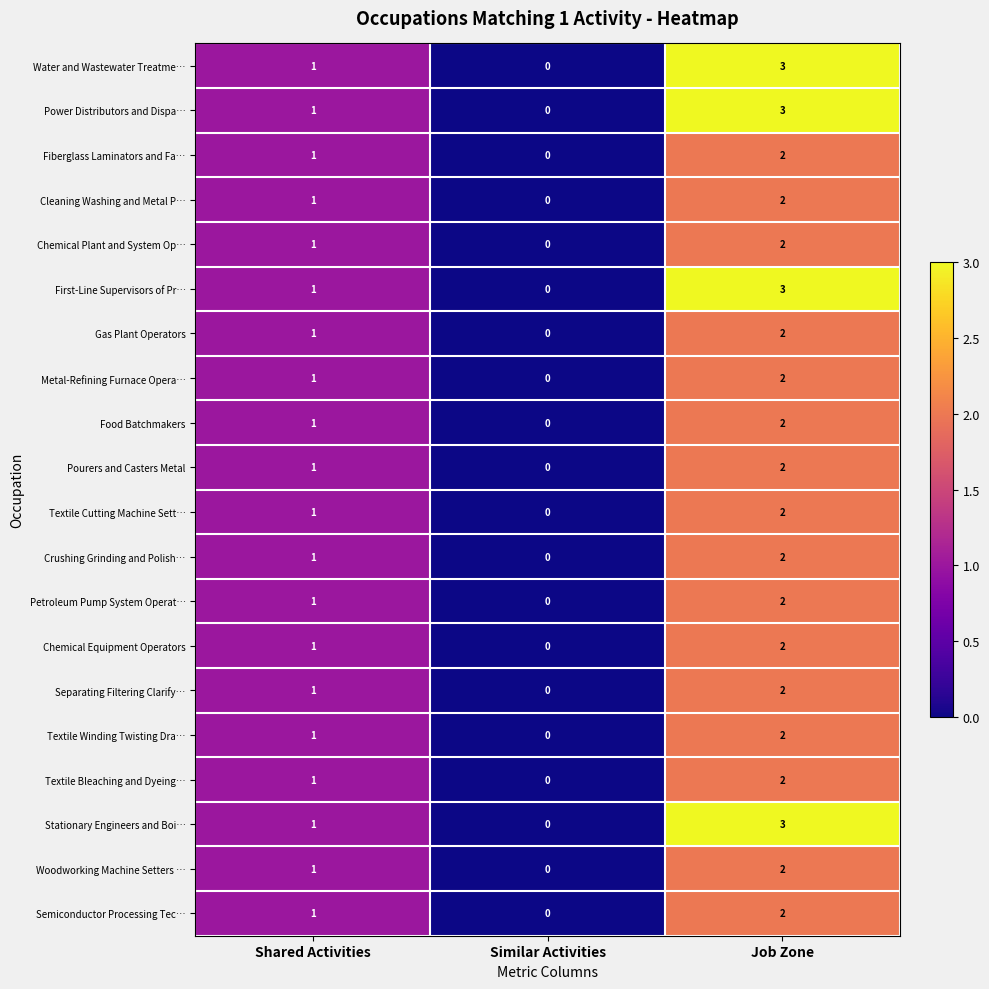

At which label is Textile Winding Twisting Dra… closest to 1?

Shared Activities